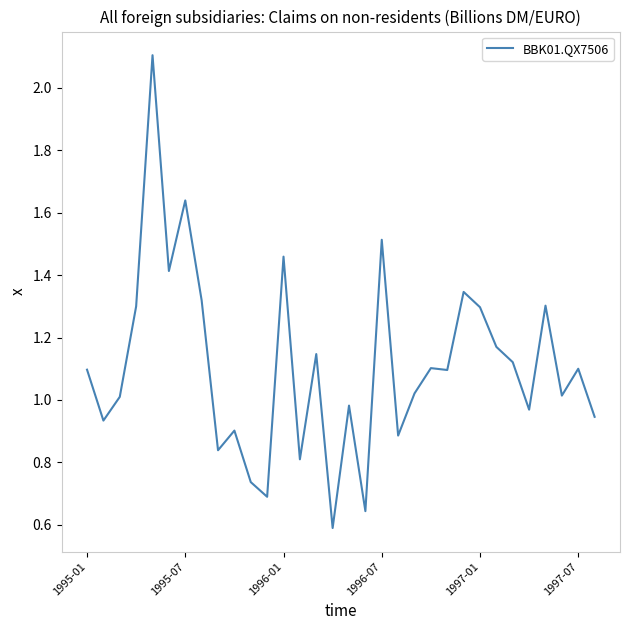

What is the maximum value shown in the chart?

2.1